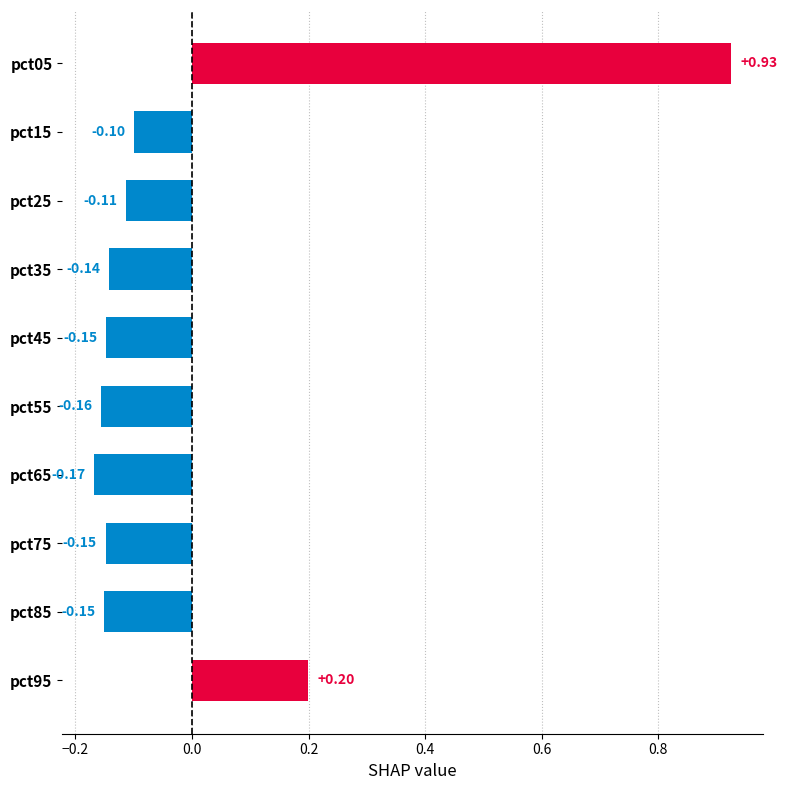

Are the bars grouped side by side (vs. stacked)?

No